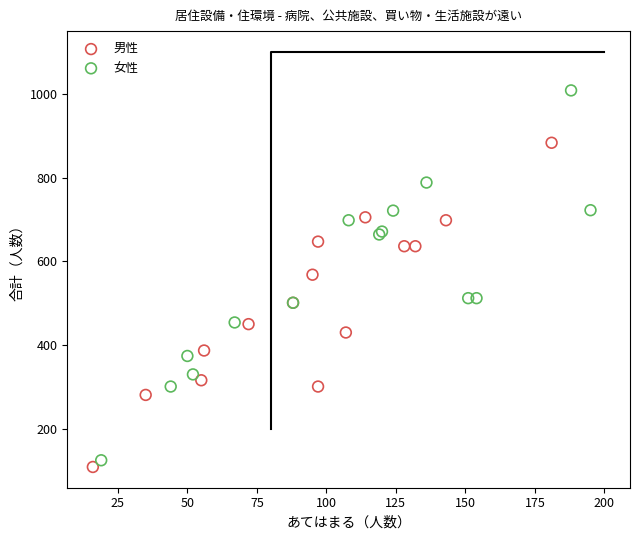

Which series reaches the minimum Y coordinate?

男性